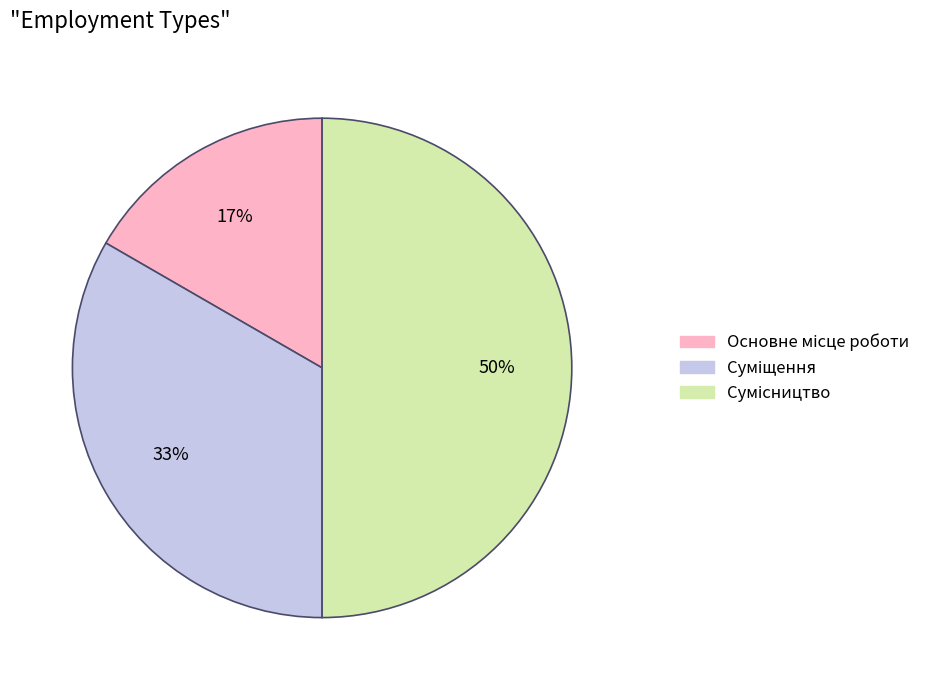

How many slices are in this pie chart?

3